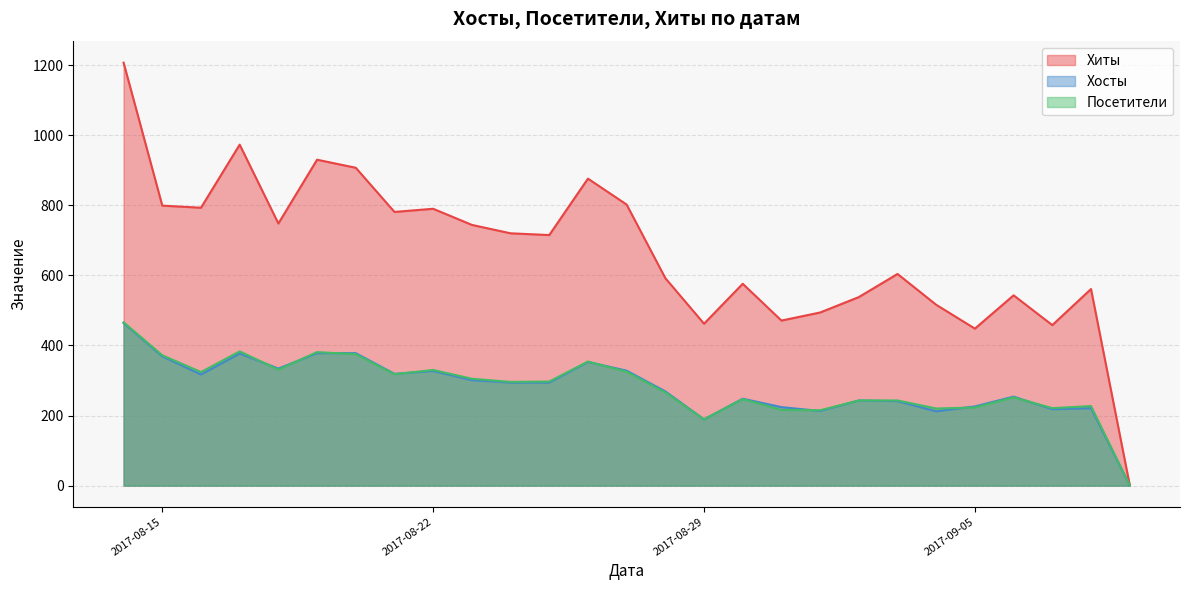

What is the sum of the Посетители values at 2017-08-14 and 2017-10-09?

467